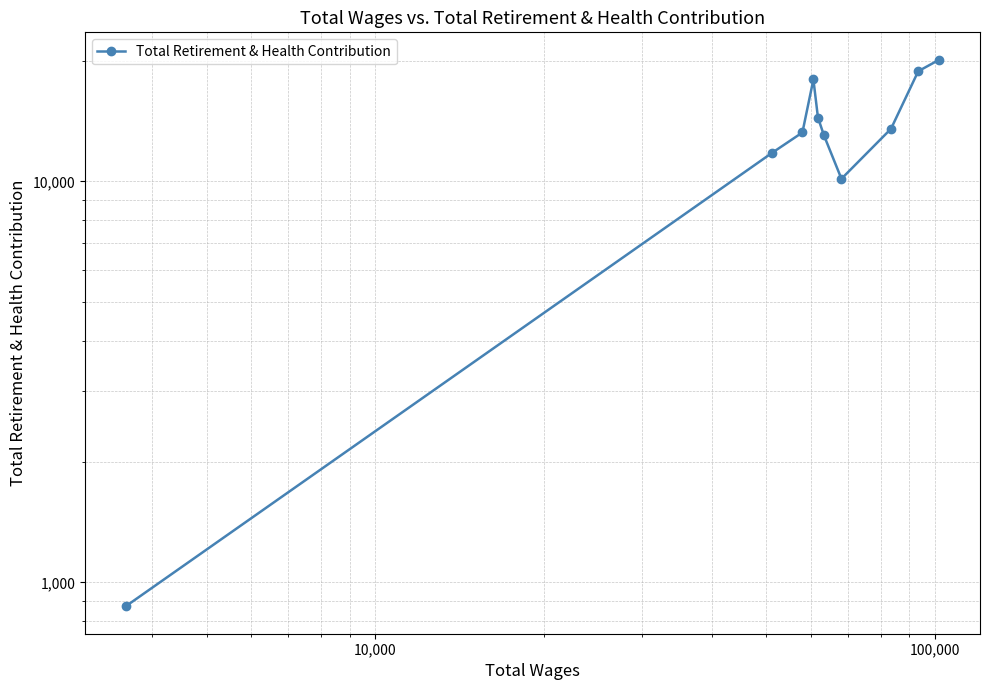

Is this an area chart (filled region under the line)?

No